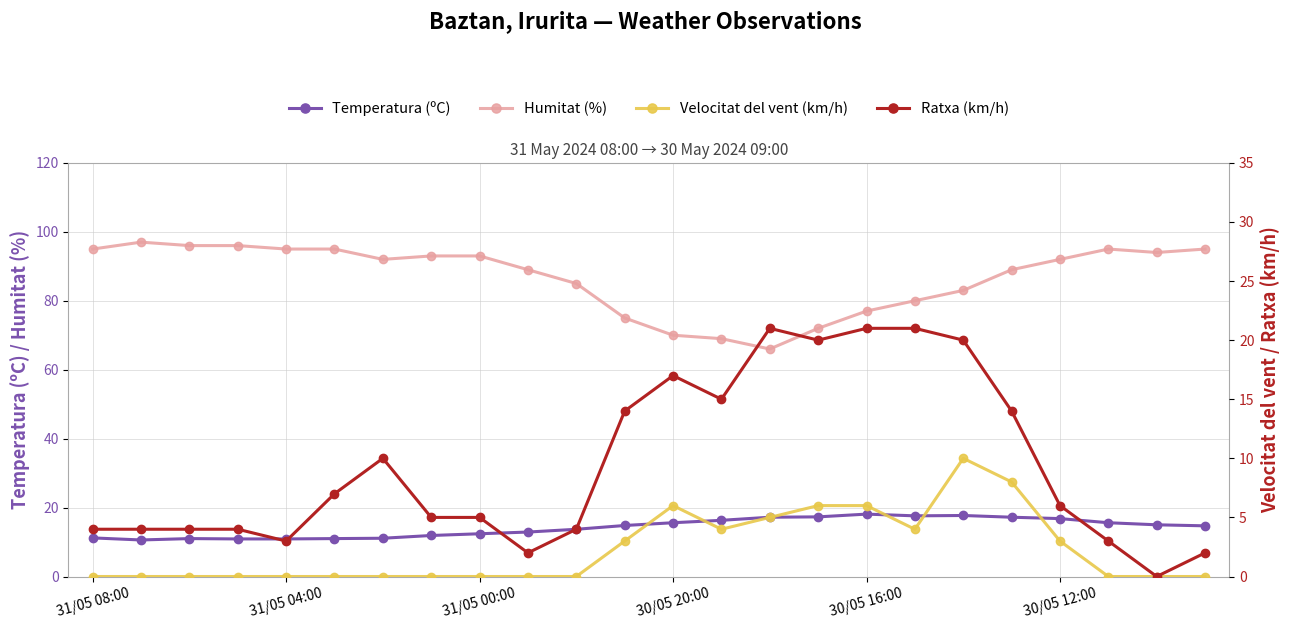

How many lines are shown in the chart?

4